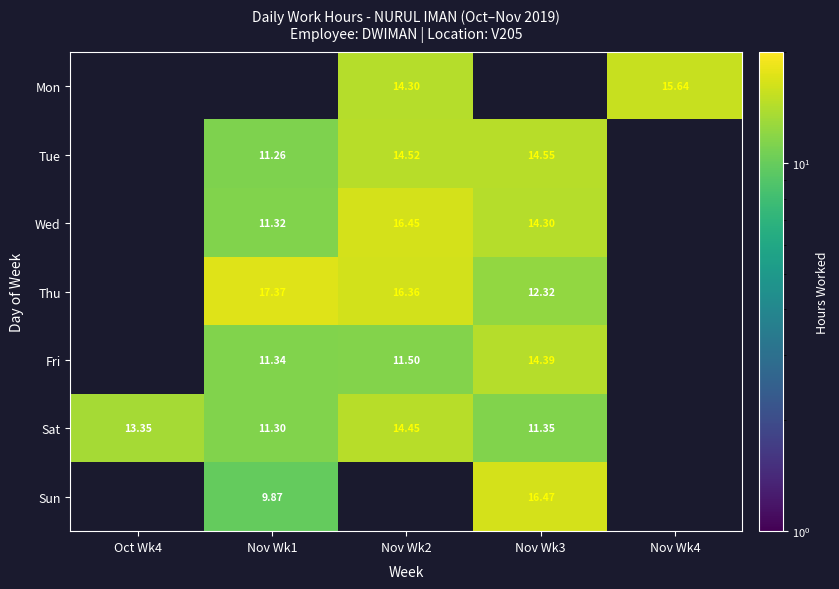

What is the total value across all series at Nov Wk2?

87.6